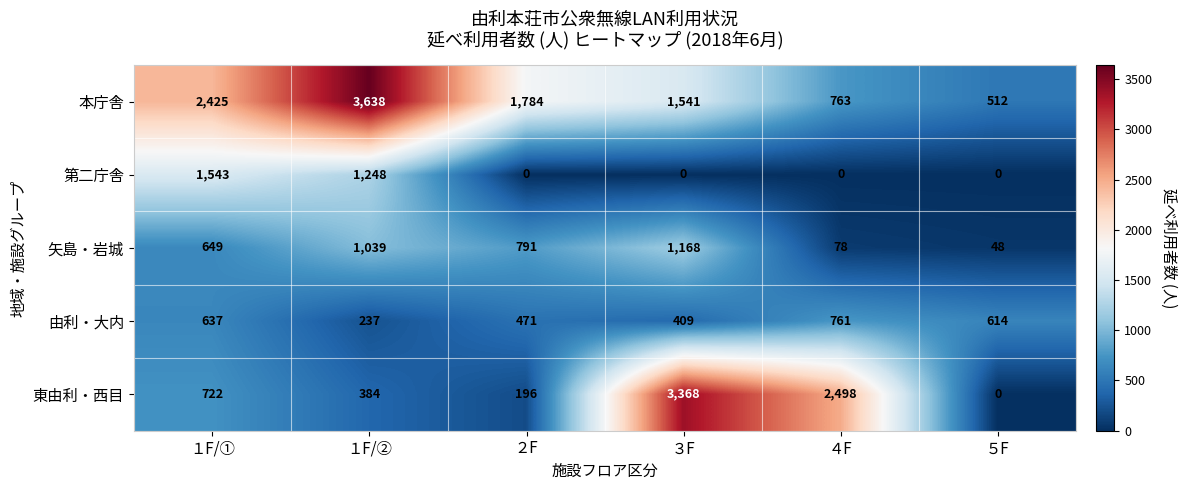

Which series has the largest range (max minus min)?

東由利・西目